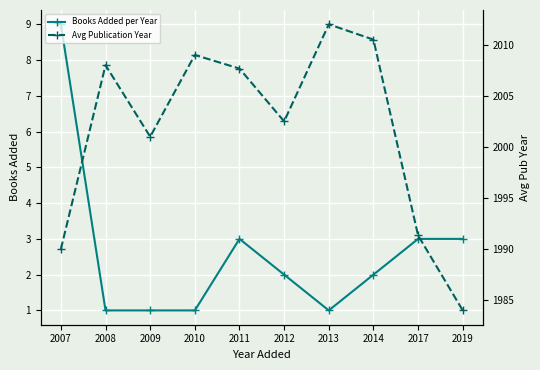

Reading right to left, transcribe all the data shown in this chart.

Books Added per Year: 3.0	3.0	2.0	1.0	2.0	3.0	1.0	1.0	1.0	9.0
Avg Publication Year: 1984.0	1991.3	2010.5	2012.0	2002.5	2007.7	2009.0	2001.0	2008.0	1990.0